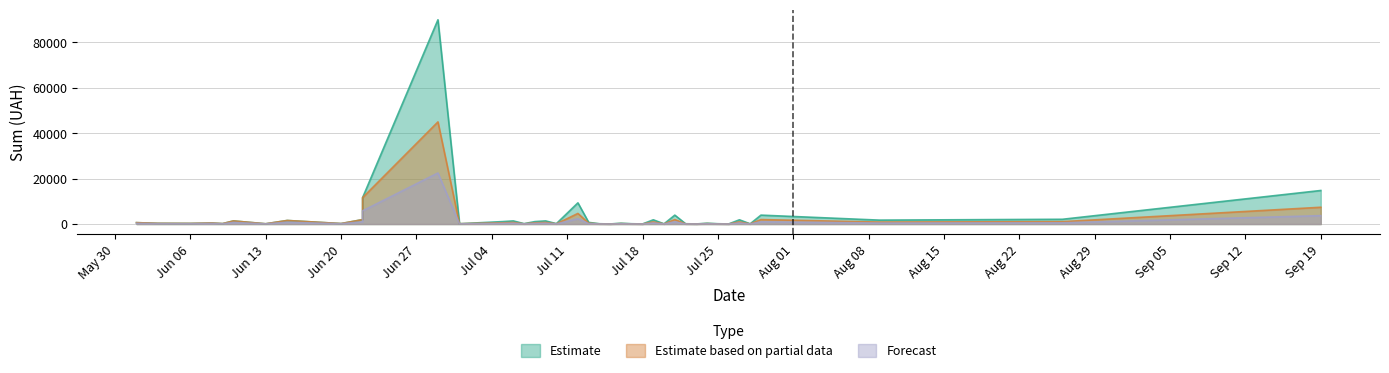

What is the value of the Estimate point at the 29th from the left?

3920.5